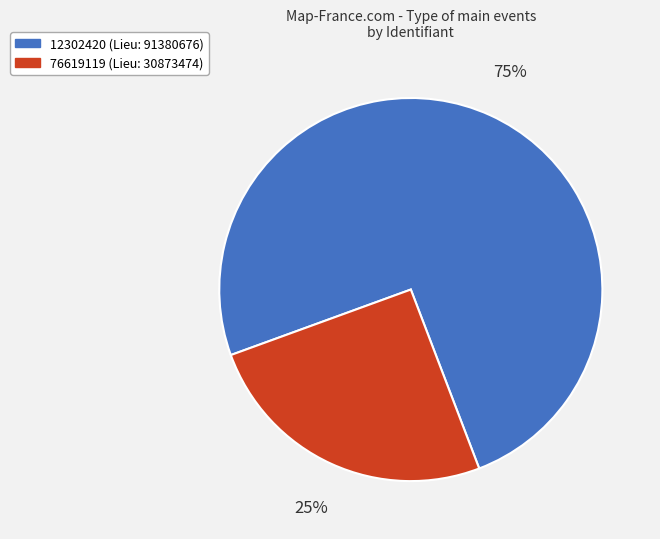

To the nearest percent, what is the average slice percentage?

50%